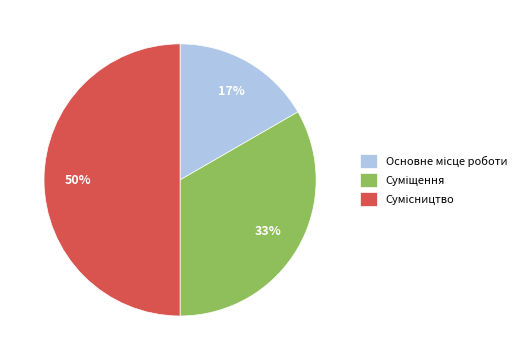

To the nearest percent, what is the difference between the largest and smallest slice percentages?

33%